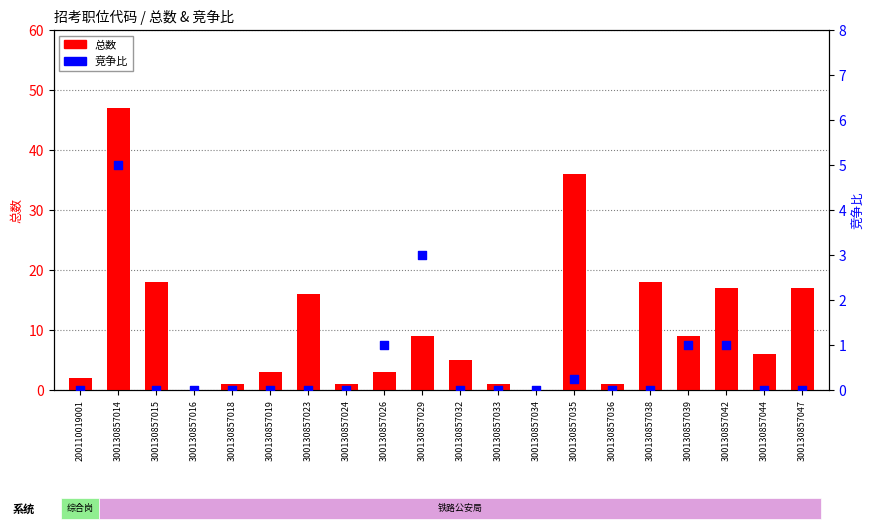

Which series has the largest total across all categories?

总数